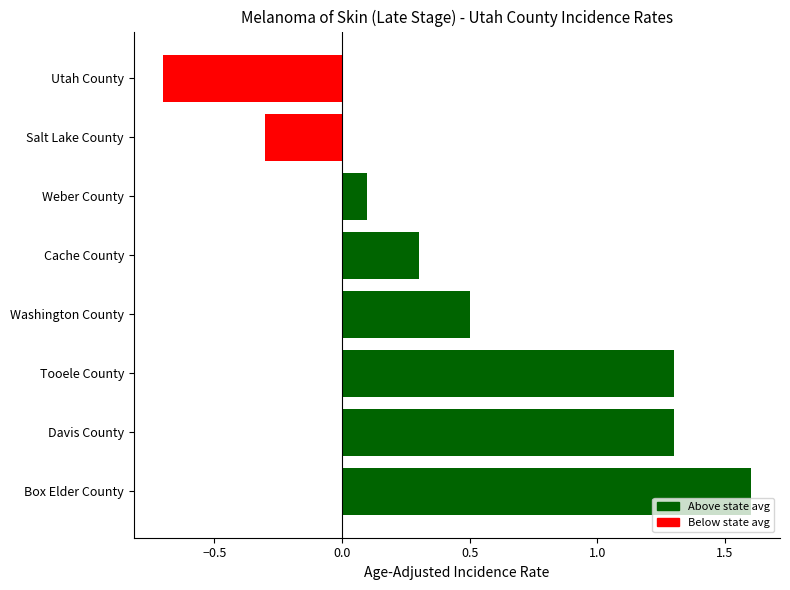

Are the bars horizontal?

Yes